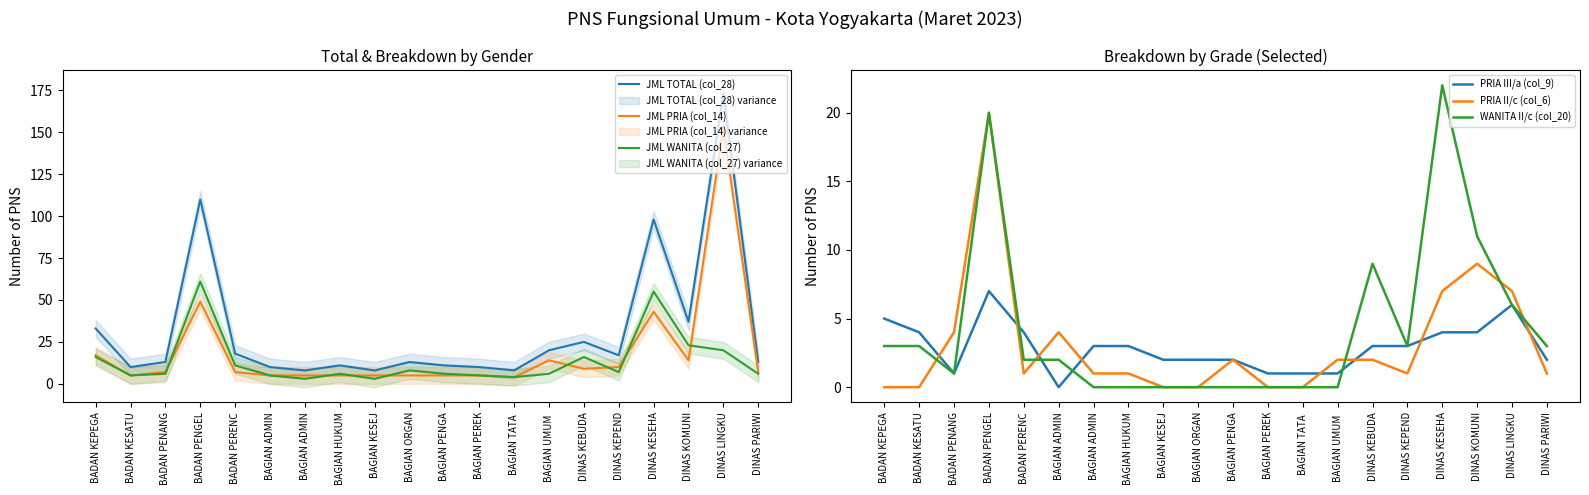

At which label is WANITA II/c (col_20) closest to 11?

DINAS KOMUNI